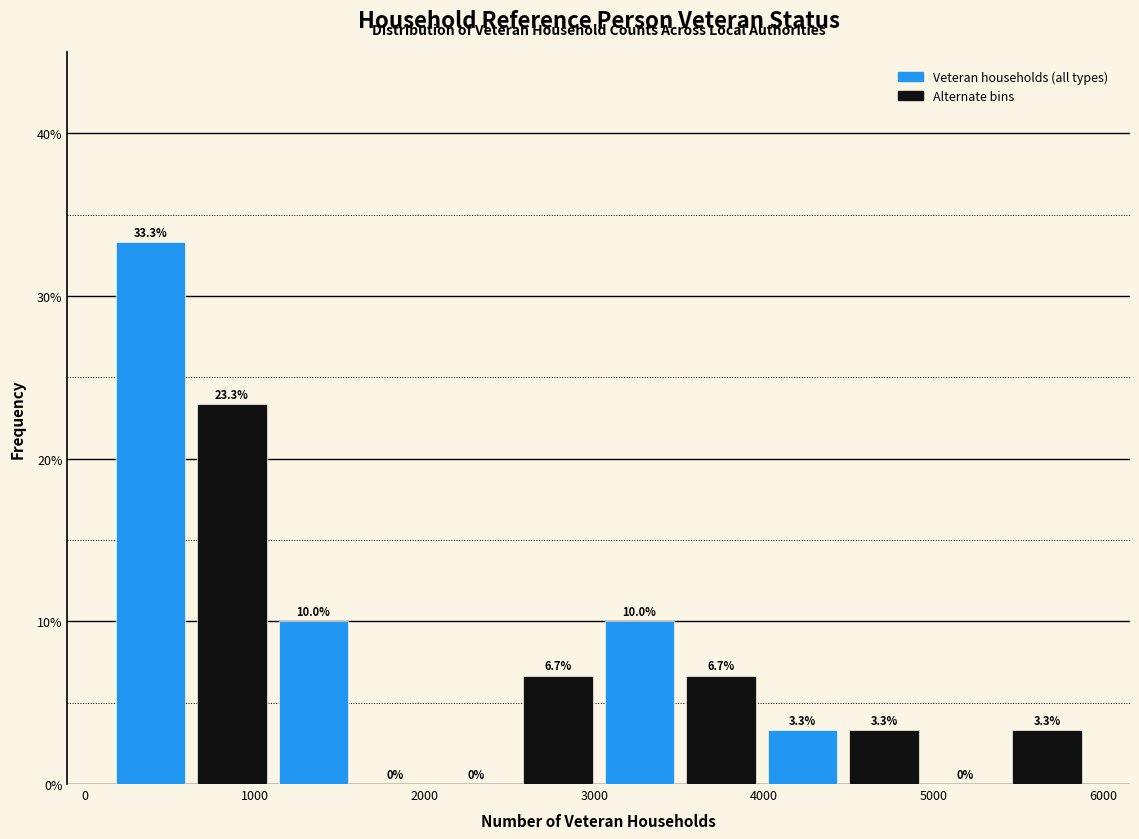

Over which range of the x-axis is the bar tallest?

100 to 600